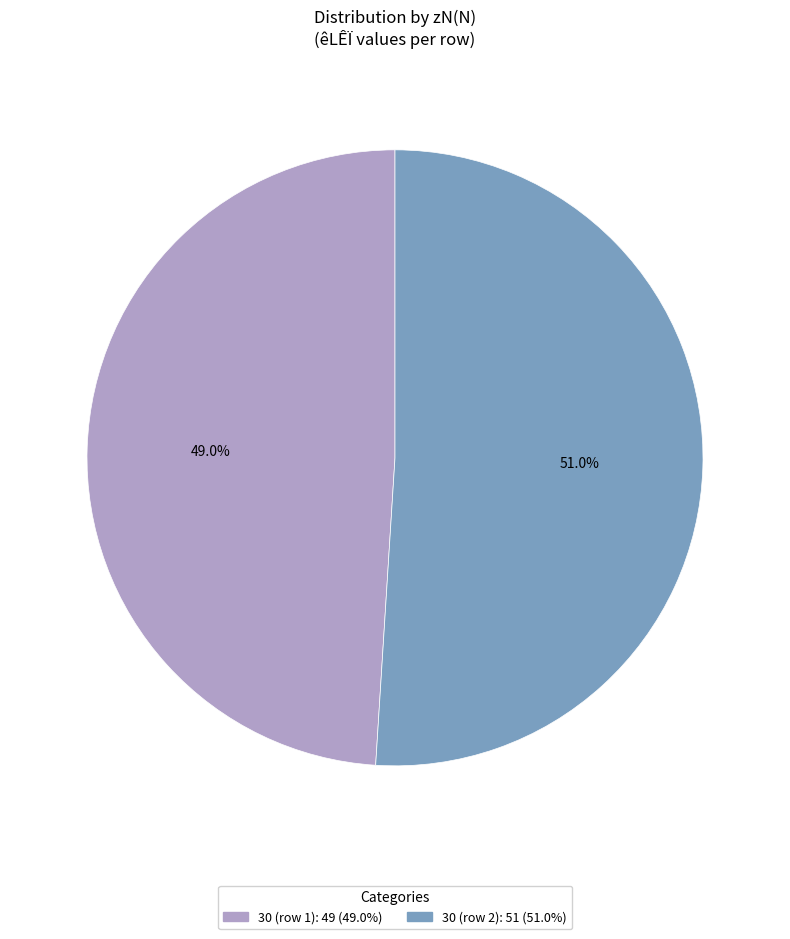

Is there any slice that represents more than half of the pie?

Yes